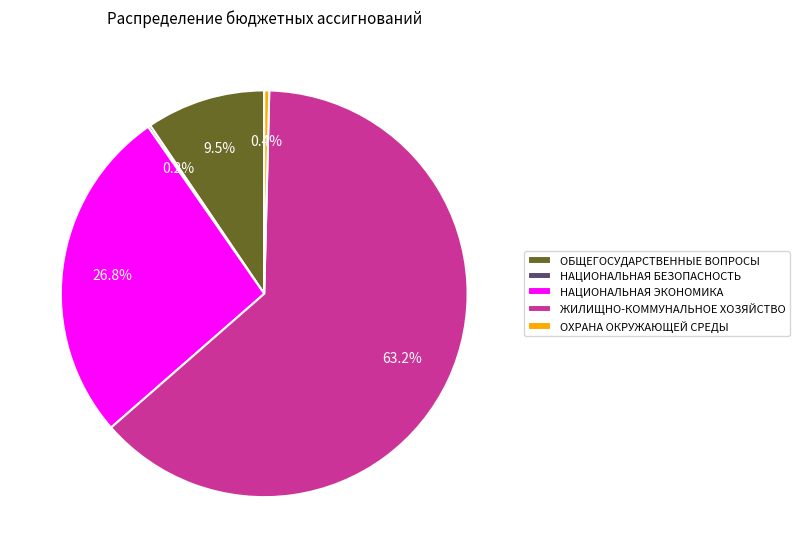

What is the largest slice in the pie chart?

ЖИЛИЩНО-КОММУНАЛЬНОЕ ХОЗЯЙСТВО